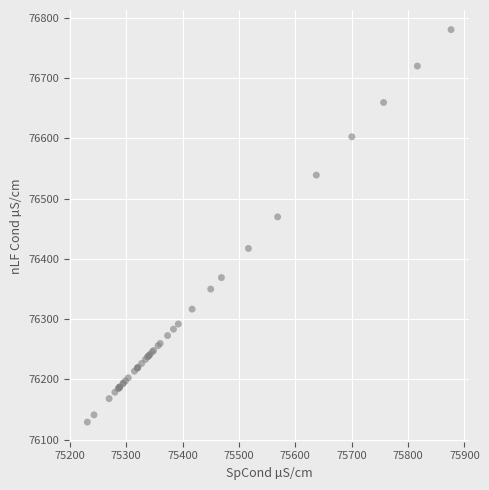

What Y value in the scatter plot is closest to 76454?

76469.8